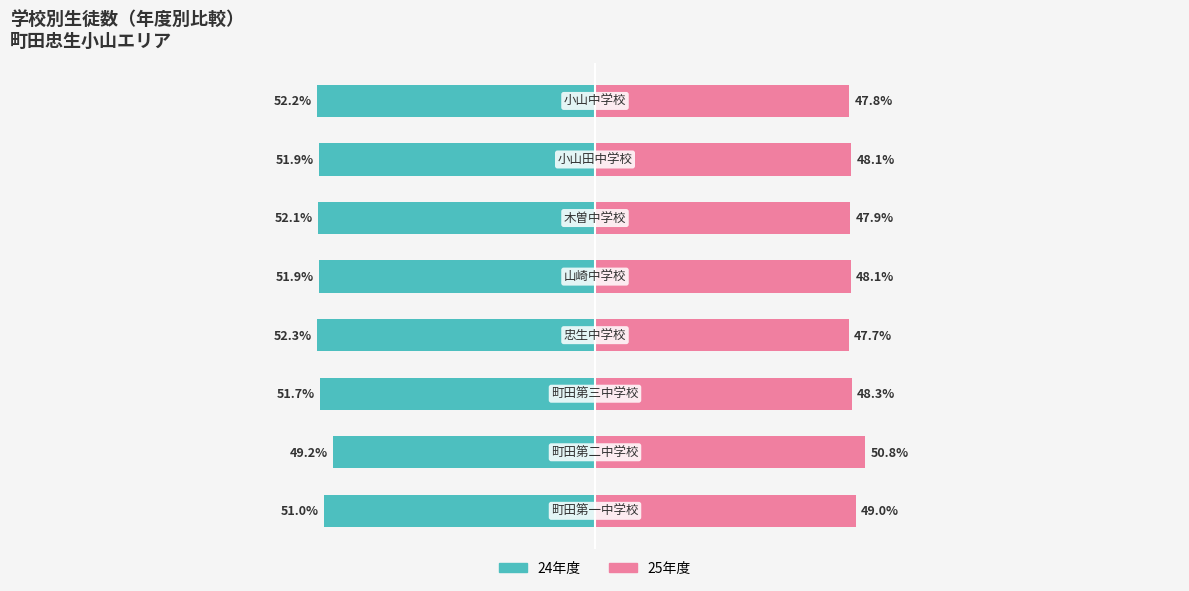

Which has a higher value, 4 or 2?

2